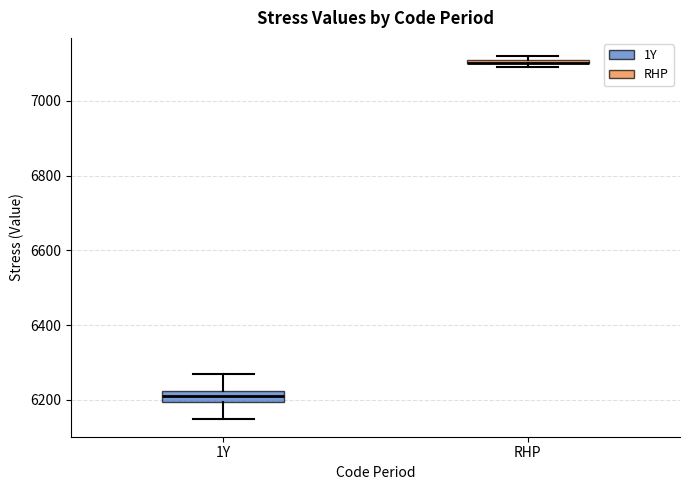

Where is the lower edge of the box for RHP on the y-axis? The values are not printed on the chart, so give them approximately, as read against the axis.

7100